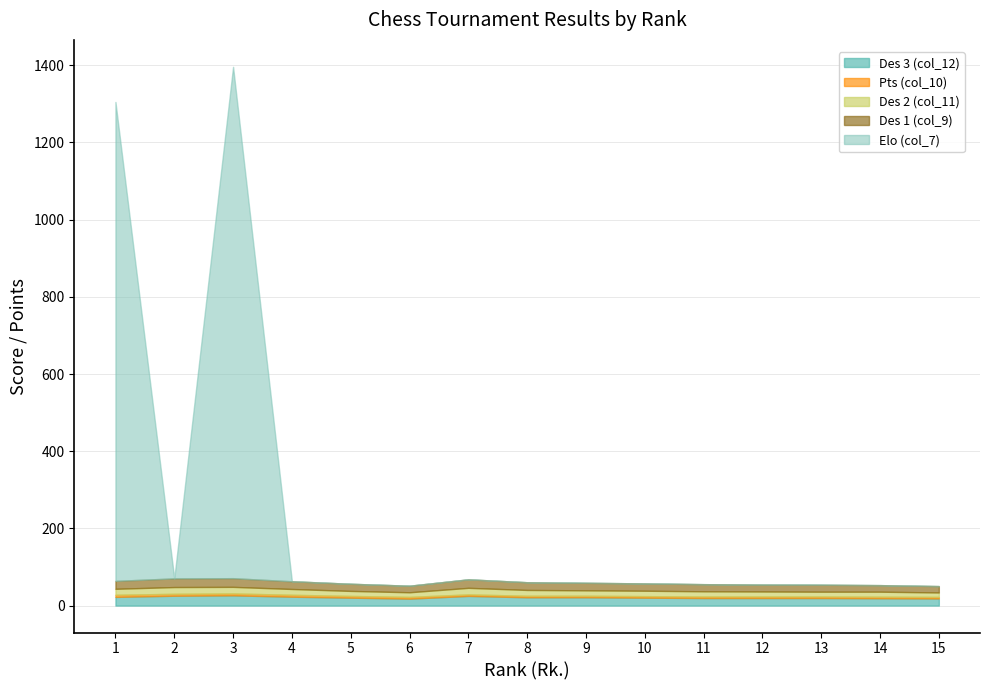

At which label is Des 1 (col_9) closest to 19?

10